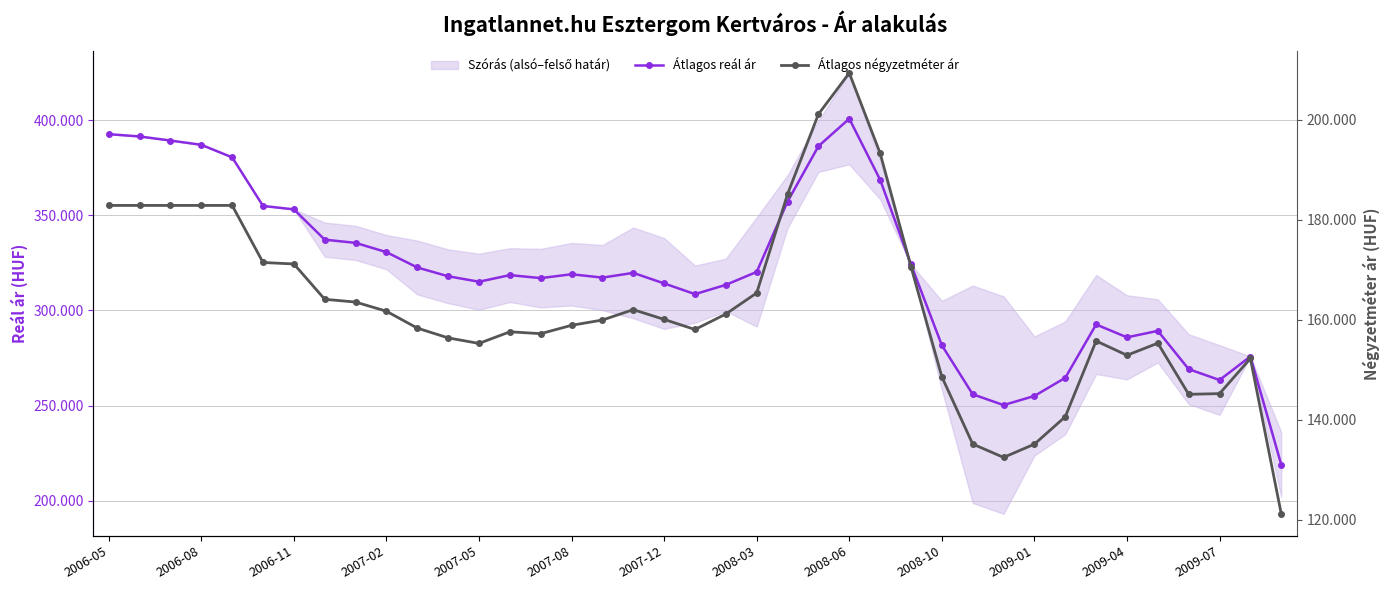

Which series has the largest total across all categories?

Átlagos reál ár